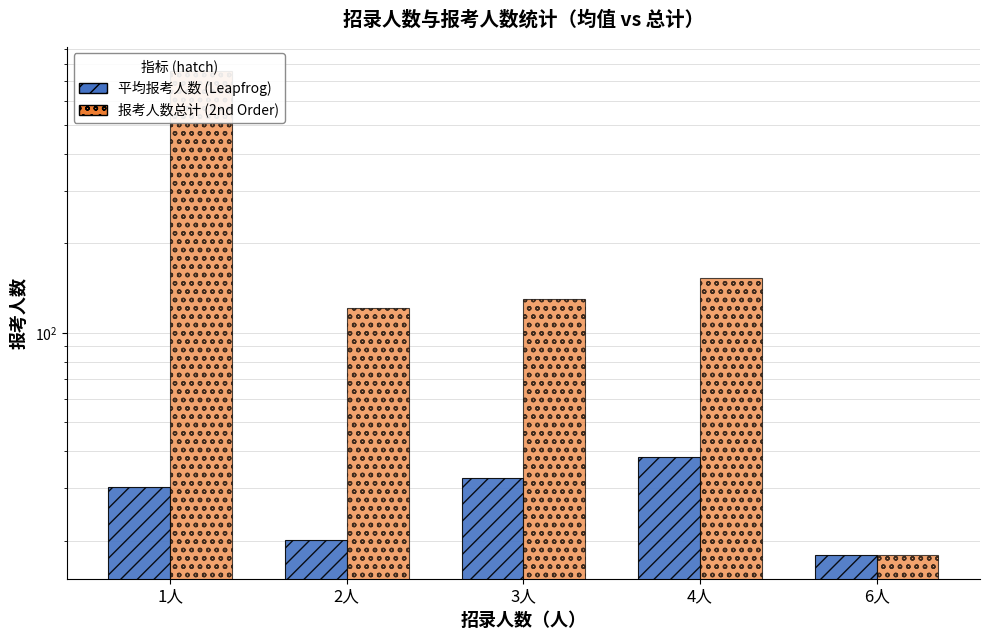

What is the value of the 报考人数总计 (2nd Order) bar at the 3rd from the left?

130.0